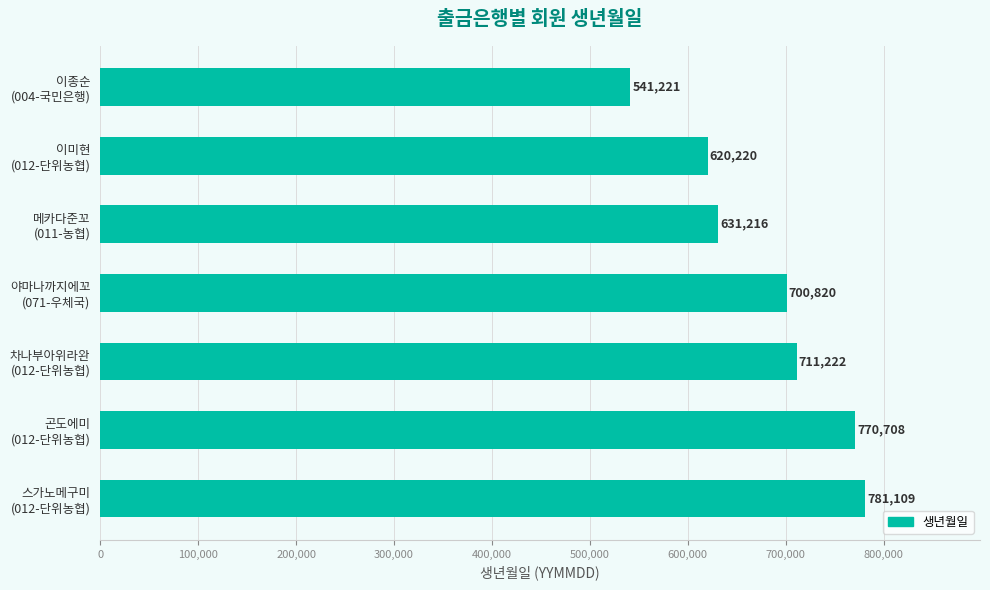

How many data points are less than 700820?

3